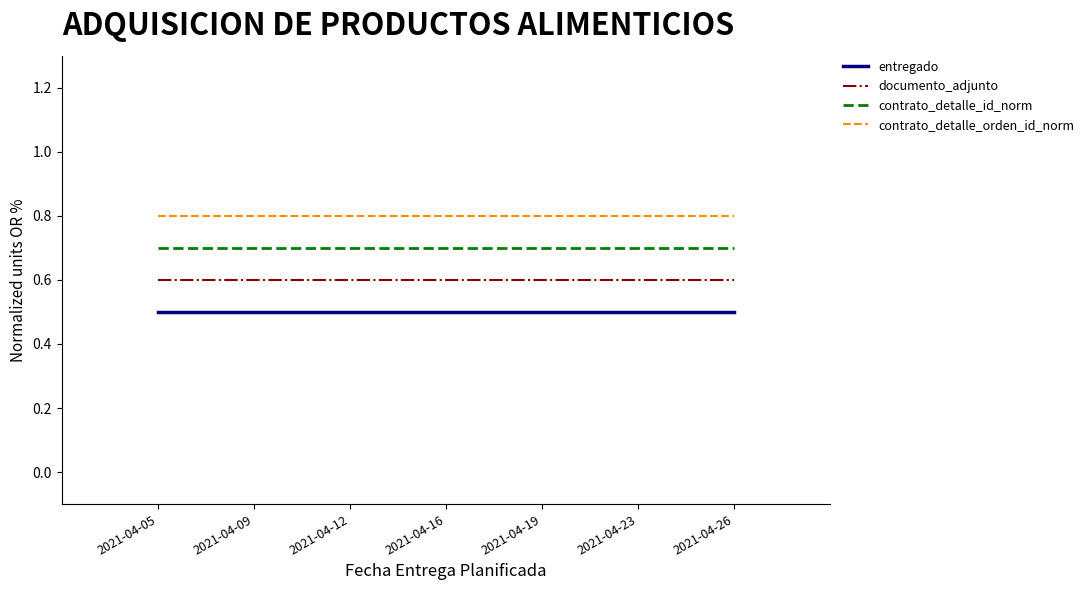

The value of contrato_detalle_id_norm at 2021-04-26 is 0.3. True or false?

False